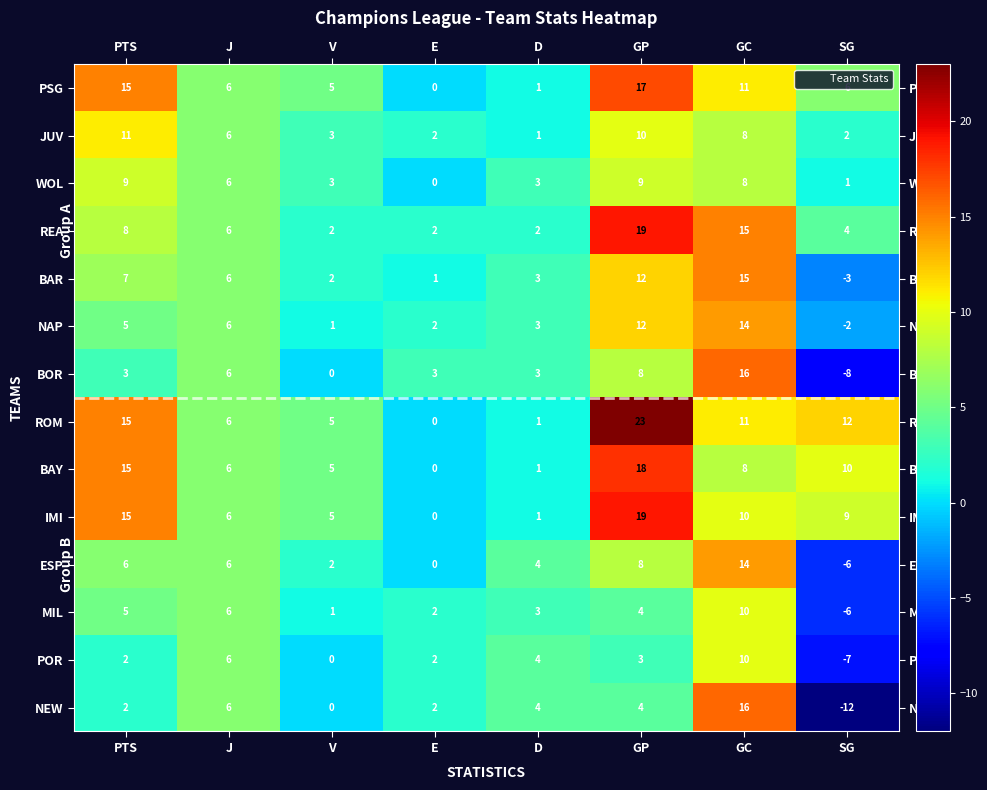

Which series has the largest total across all categories?

ROM